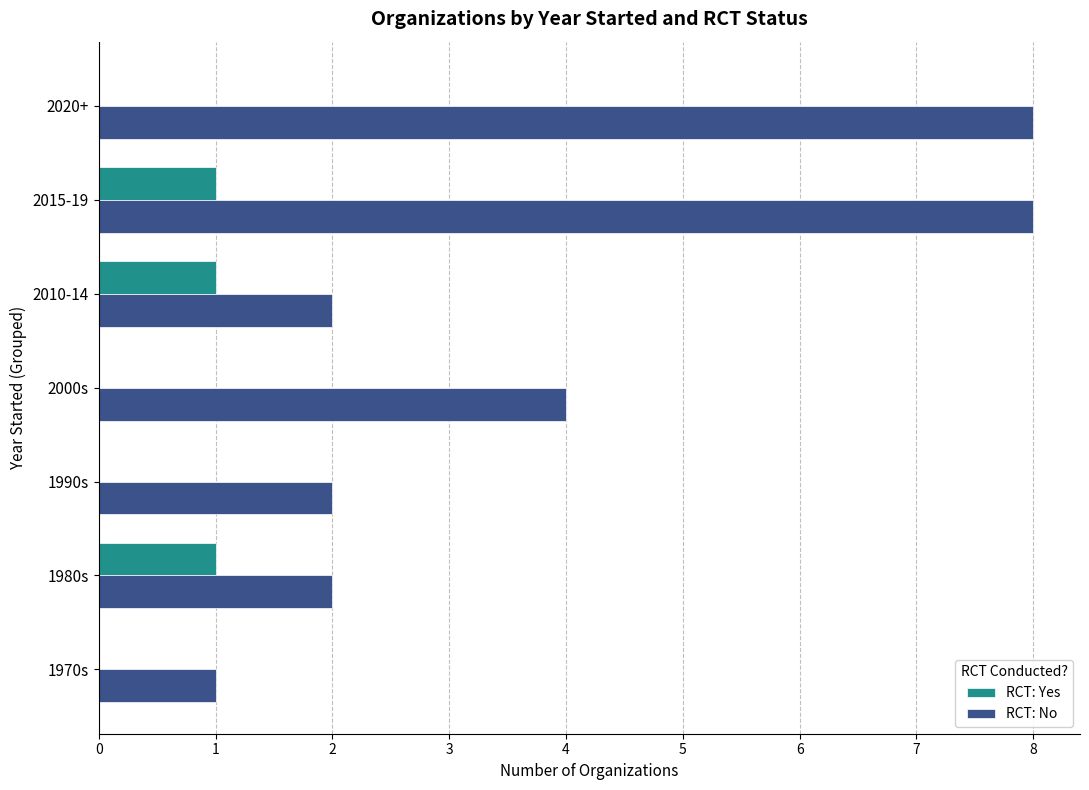

What is the sum of all RCT: No values?

27